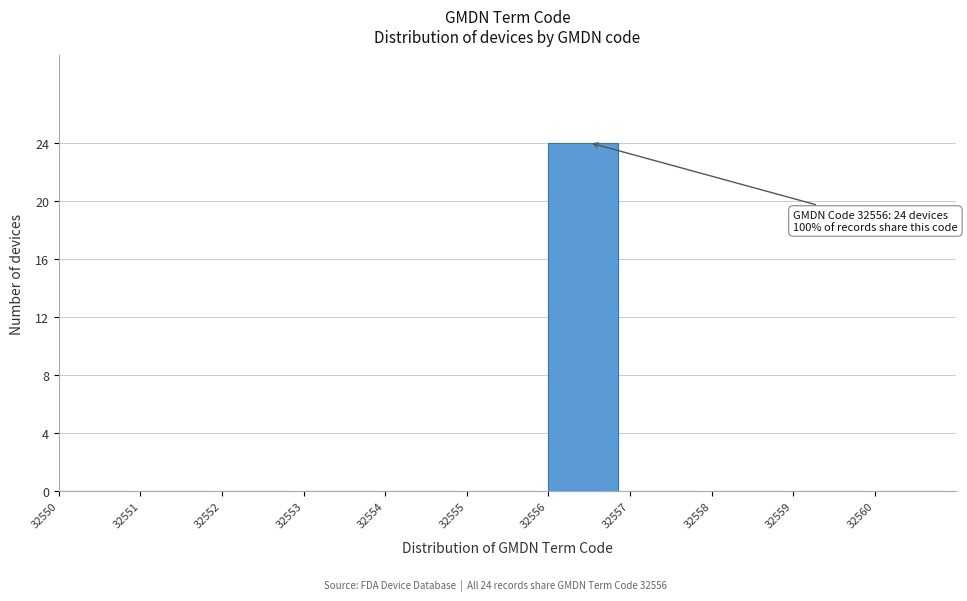

Which range on the x-axis has the tallest bar?

32556 to 32557